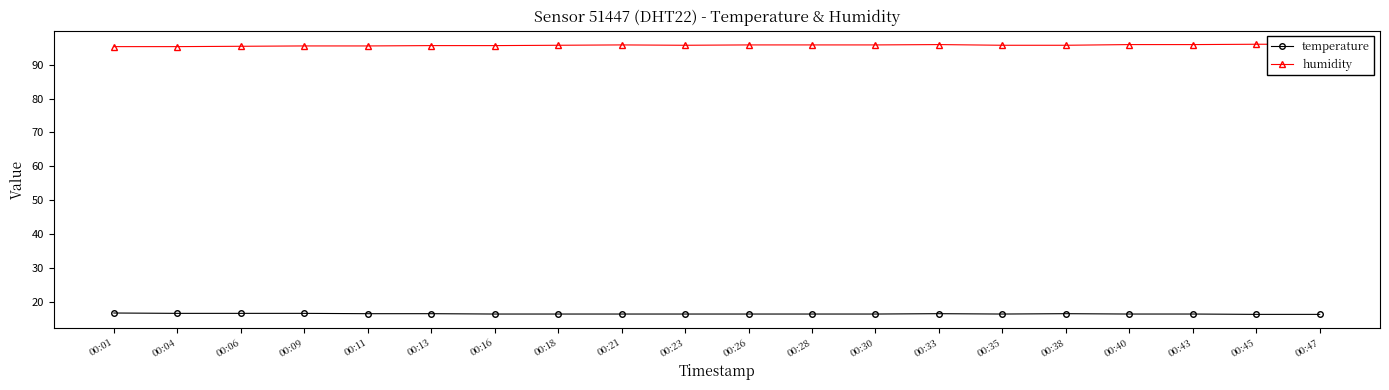

Where is humidity nearest to the value 95?

00:01